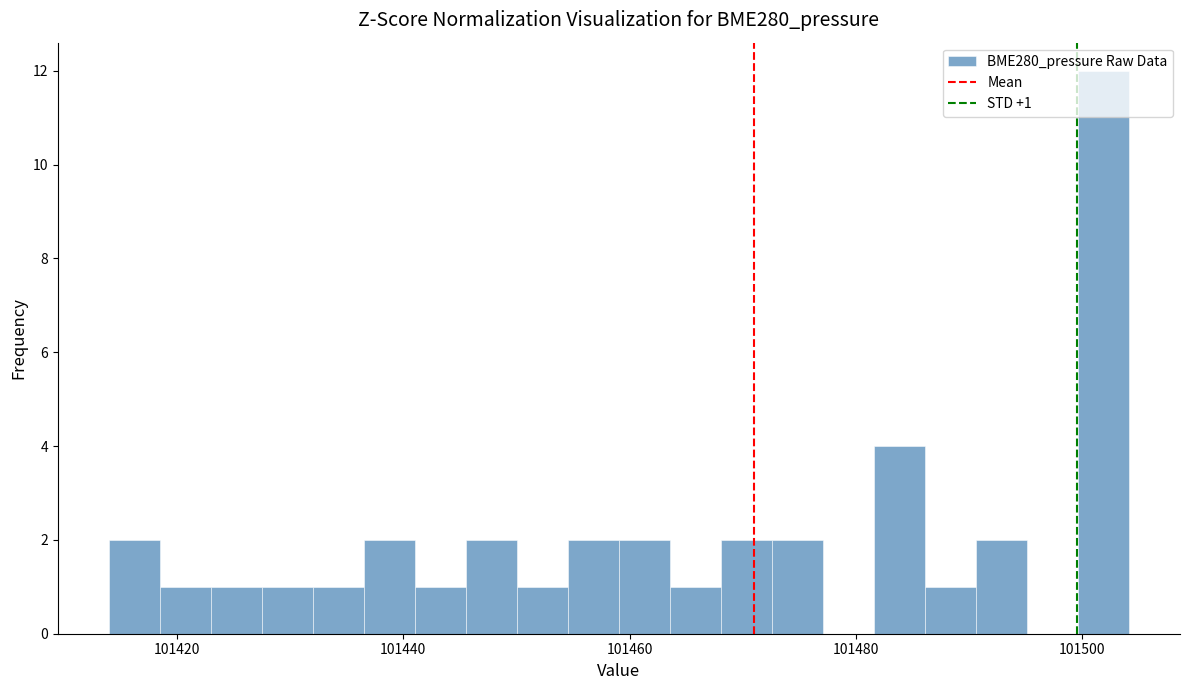

Read against the x-axis, roughly where is the centre of the tallest bar?

101502